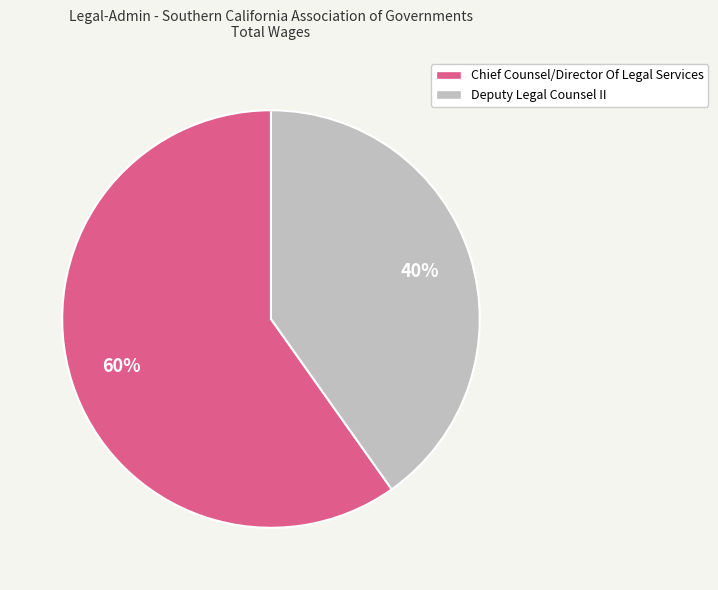

Is it true that Deputy Legal Counsel II is 40% of the pie?

True